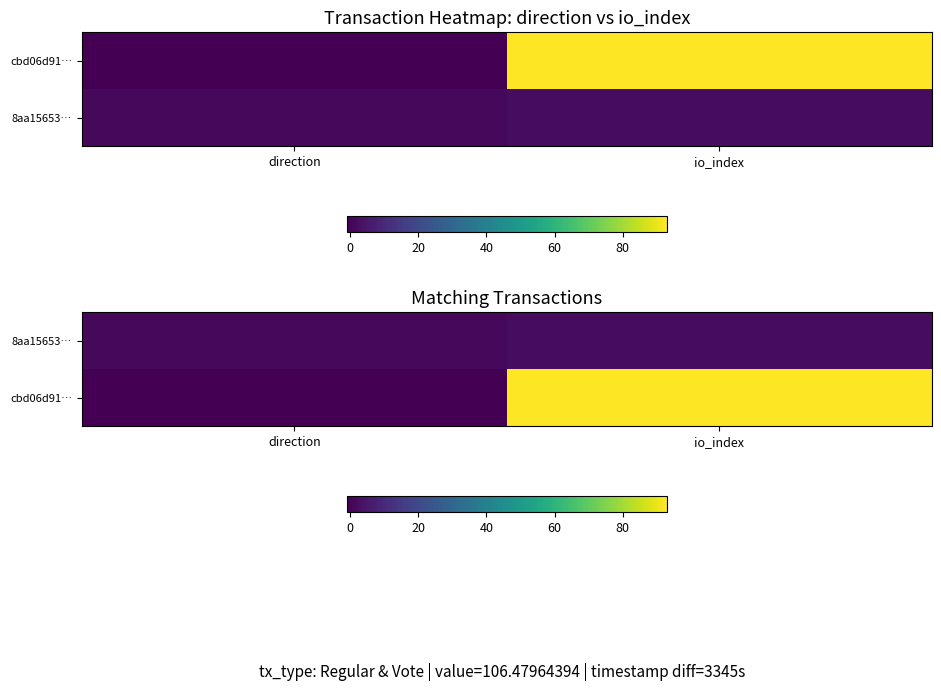

How many series are shown in this chart?

2